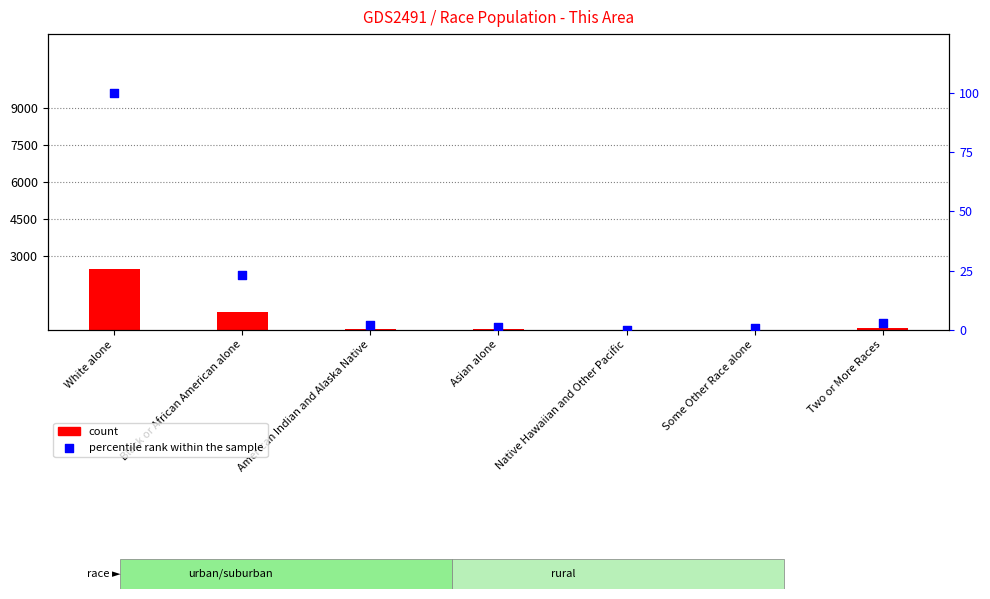

At which category is the sum across all series the highest?

White alone